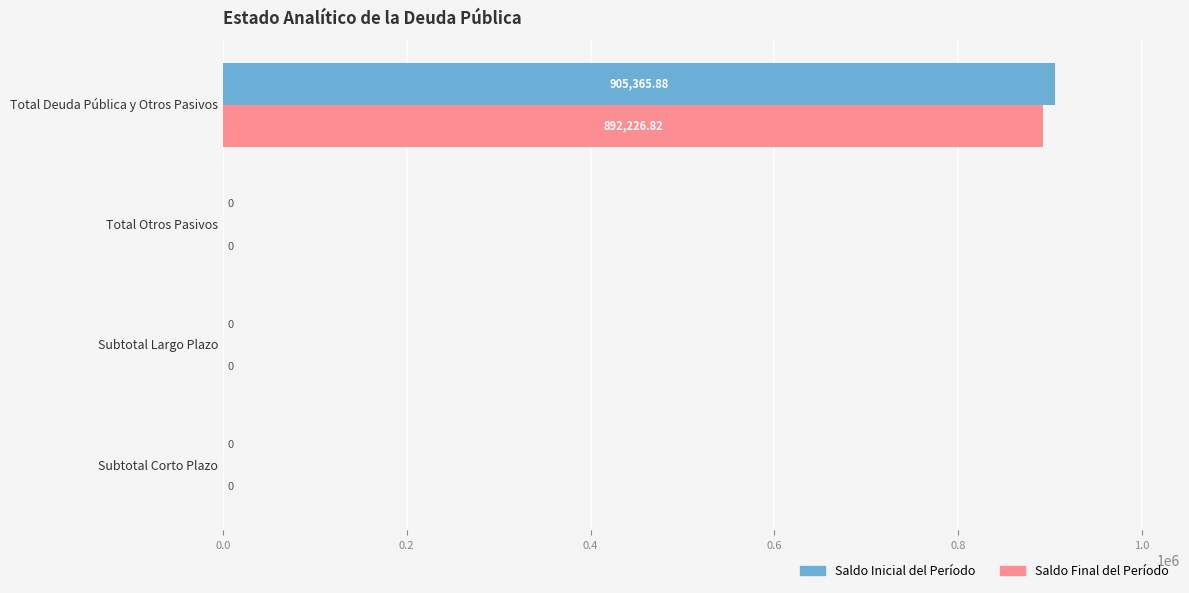

Is the value of Saldo Inicial del Período at Total Otros Pasivos greater than the value of Saldo Final del Período at Total Deuda Pública y Otros Pasivos?

No